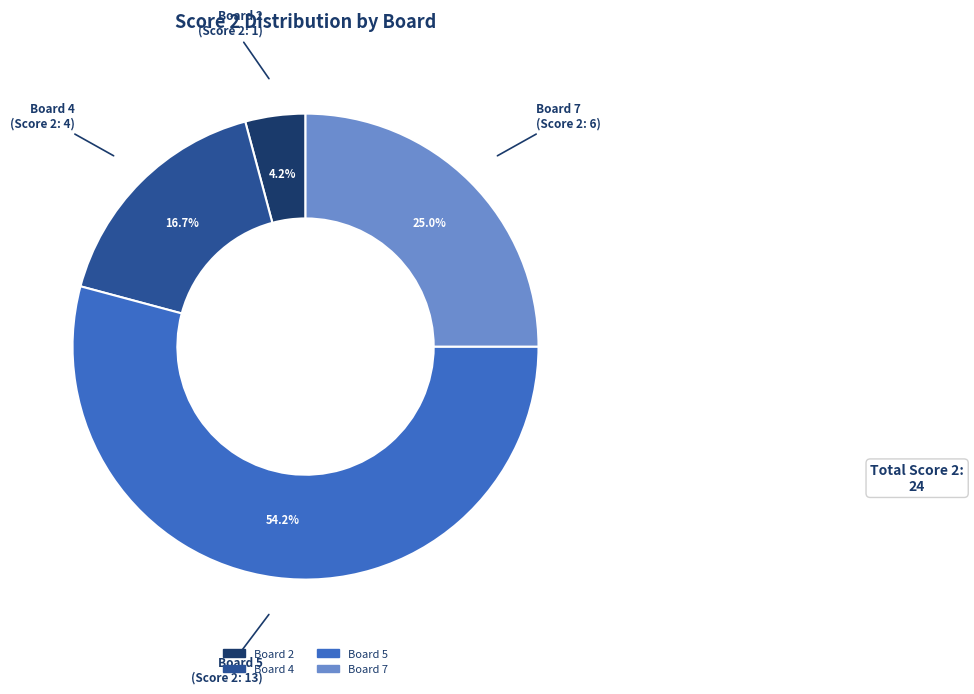

Is there any slice that represents more than half of the pie?

Yes